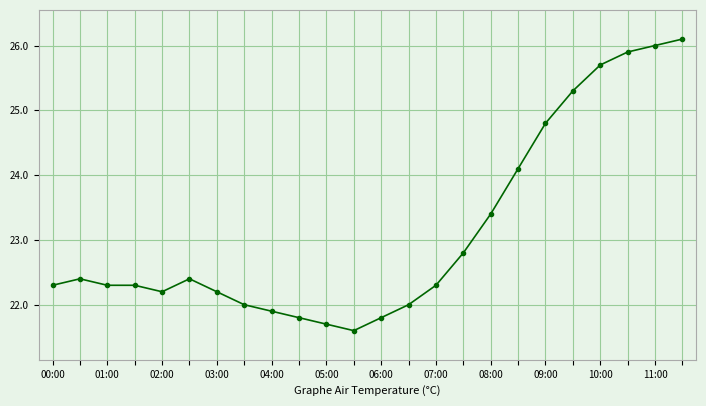

What is the difference between the maximum and second lowest values?

4.4